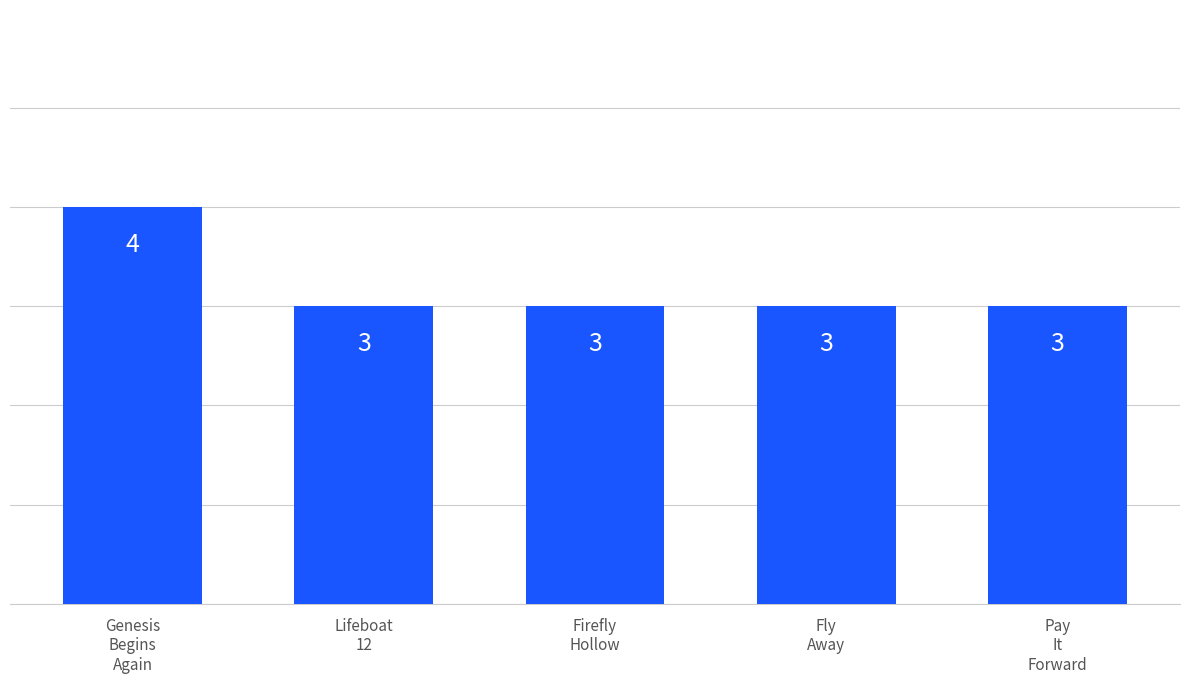

Read the value at Fly
Away.

3